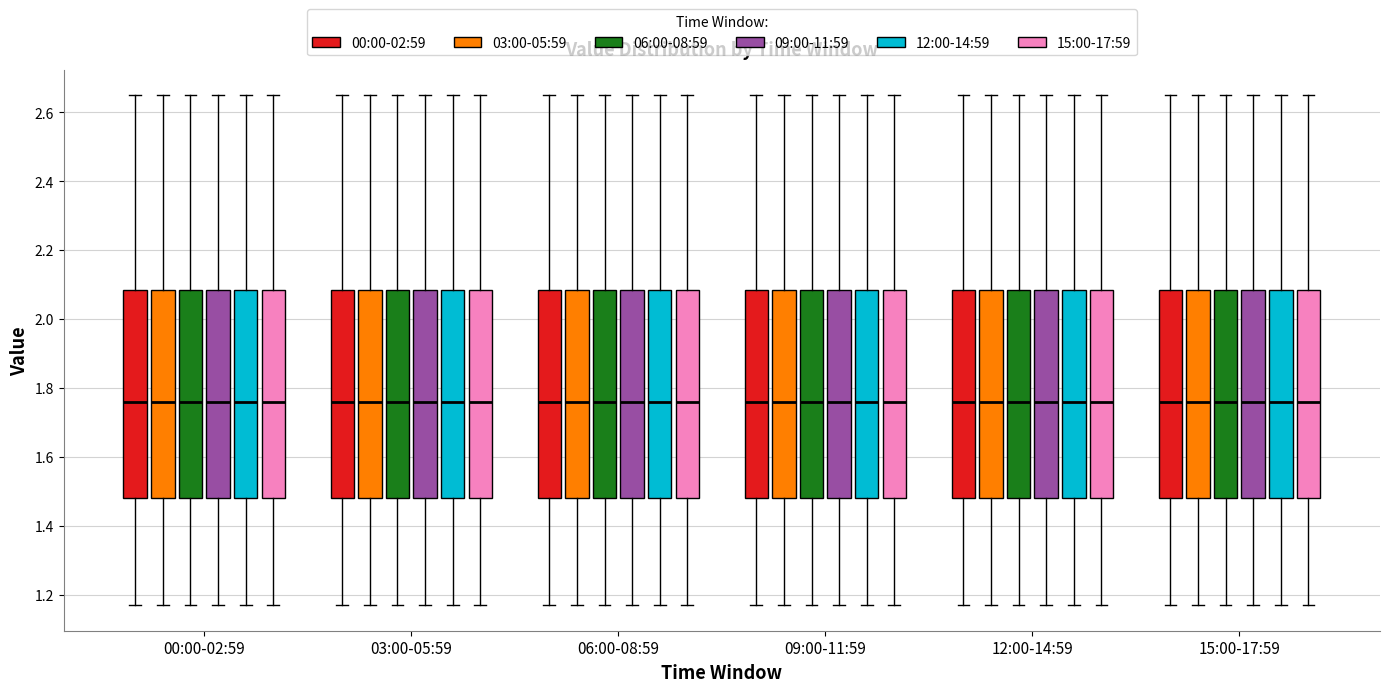

Reading left to right, transcribe this box plot: for each box, give where its median line is, the range the box spans, and where its two whiskers end, as read against the y-axis. The values are not printed on the chart, so give them approximately, as read against the axis.

00:00-02:59 (00:00-02:59): median 1.76, box 1.48 to 2.08, whiskers 1.18 to 2.66
00:00-02:59 (03:00-05:59): median 1.76, box 1.48 to 2.08, whiskers 1.18 to 2.66
00:00-02:59 (06:00-08:59): median 1.76, box 1.48 to 2.08, whiskers 1.18 to 2.66
00:00-02:59 (09:00-11:59): median 1.76, box 1.48 to 2.08, whiskers 1.18 to 2.66
00:00-02:59 (12:00-14:59): median 1.76, box 1.48 to 2.08, whiskers 1.18 to 2.66
00:00-02:59 (15:00-17:59): median 1.76, box 1.48 to 2.08, whiskers 1.18 to 2.66
03:00-05:59 (00:00-02:59): median 1.76, box 1.48 to 2.08, whiskers 1.18 to 2.66
03:00-05:59 (03:00-05:59): median 1.76, box 1.48 to 2.08, whiskers 1.18 to 2.66
03:00-05:59 (06:00-08:59): median 1.76, box 1.48 to 2.08, whiskers 1.18 to 2.66
03:00-05:59 (09:00-11:59): median 1.76, box 1.48 to 2.08, whiskers 1.18 to 2.66
03:00-05:59 (12:00-14:59): median 1.76, box 1.48 to 2.08, whiskers 1.18 to 2.66
03:00-05:59 (15:00-17:59): median 1.76, box 1.48 to 2.08, whiskers 1.18 to 2.66
06:00-08:59 (00:00-02:59): median 1.76, box 1.48 to 2.08, whiskers 1.18 to 2.66
06:00-08:59 (03:00-05:59): median 1.76, box 1.48 to 2.08, whiskers 1.18 to 2.66
06:00-08:59 (06:00-08:59): median 1.76, box 1.48 to 2.08, whiskers 1.18 to 2.66
06:00-08:59 (09:00-11:59): median 1.76, box 1.48 to 2.08, whiskers 1.18 to 2.66
06:00-08:59 (12:00-14:59): median 1.76, box 1.48 to 2.08, whiskers 1.18 to 2.66
06:00-08:59 (15:00-17:59): median 1.76, box 1.48 to 2.08, whiskers 1.18 to 2.66
09:00-11:59 (00:00-02:59): median 1.76, box 1.48 to 2.08, whiskers 1.18 to 2.66
09:00-11:59 (03:00-05:59): median 1.76, box 1.48 to 2.08, whiskers 1.18 to 2.66
09:00-11:59 (06:00-08:59): median 1.76, box 1.48 to 2.08, whiskers 1.18 to 2.66
09:00-11:59 (09:00-11:59): median 1.76, box 1.48 to 2.08, whiskers 1.18 to 2.66
09:00-11:59 (12:00-14:59): median 1.76, box 1.48 to 2.08, whiskers 1.18 to 2.66
09:00-11:59 (15:00-17:59): median 1.76, box 1.48 to 2.08, whiskers 1.18 to 2.66
12:00-14:59 (00:00-02:59): median 1.76, box 1.48 to 2.08, whiskers 1.18 to 2.66
12:00-14:59 (03:00-05:59): median 1.76, box 1.48 to 2.08, whiskers 1.18 to 2.66
12:00-14:59 (06:00-08:59): median 1.76, box 1.48 to 2.08, whiskers 1.18 to 2.66
12:00-14:59 (09:00-11:59): median 1.76, box 1.48 to 2.08, whiskers 1.18 to 2.66
12:00-14:59 (12:00-14:59): median 1.76, box 1.48 to 2.08, whiskers 1.18 to 2.66
12:00-14:59 (15:00-17:59): median 1.76, box 1.48 to 2.08, whiskers 1.18 to 2.66
15:00-17:59 (00:00-02:59): median 1.76, box 1.48 to 2.08, whiskers 1.18 to 2.66
15:00-17:59 (03:00-05:59): median 1.76, box 1.48 to 2.08, whiskers 1.18 to 2.66
15:00-17:59 (06:00-08:59): median 1.76, box 1.48 to 2.08, whiskers 1.18 to 2.66
15:00-17:59 (09:00-11:59): median 1.76, box 1.48 to 2.08, whiskers 1.18 to 2.66
15:00-17:59 (12:00-14:59): median 1.76, box 1.48 to 2.08, whiskers 1.18 to 2.66
15:00-17:59 (15:00-17:59): median 1.76, box 1.48 to 2.08, whiskers 1.18 to 2.66